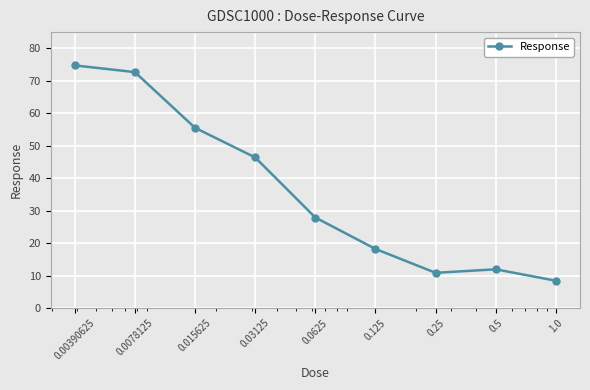

What is the difference between the maximum and minimum values?

66.4